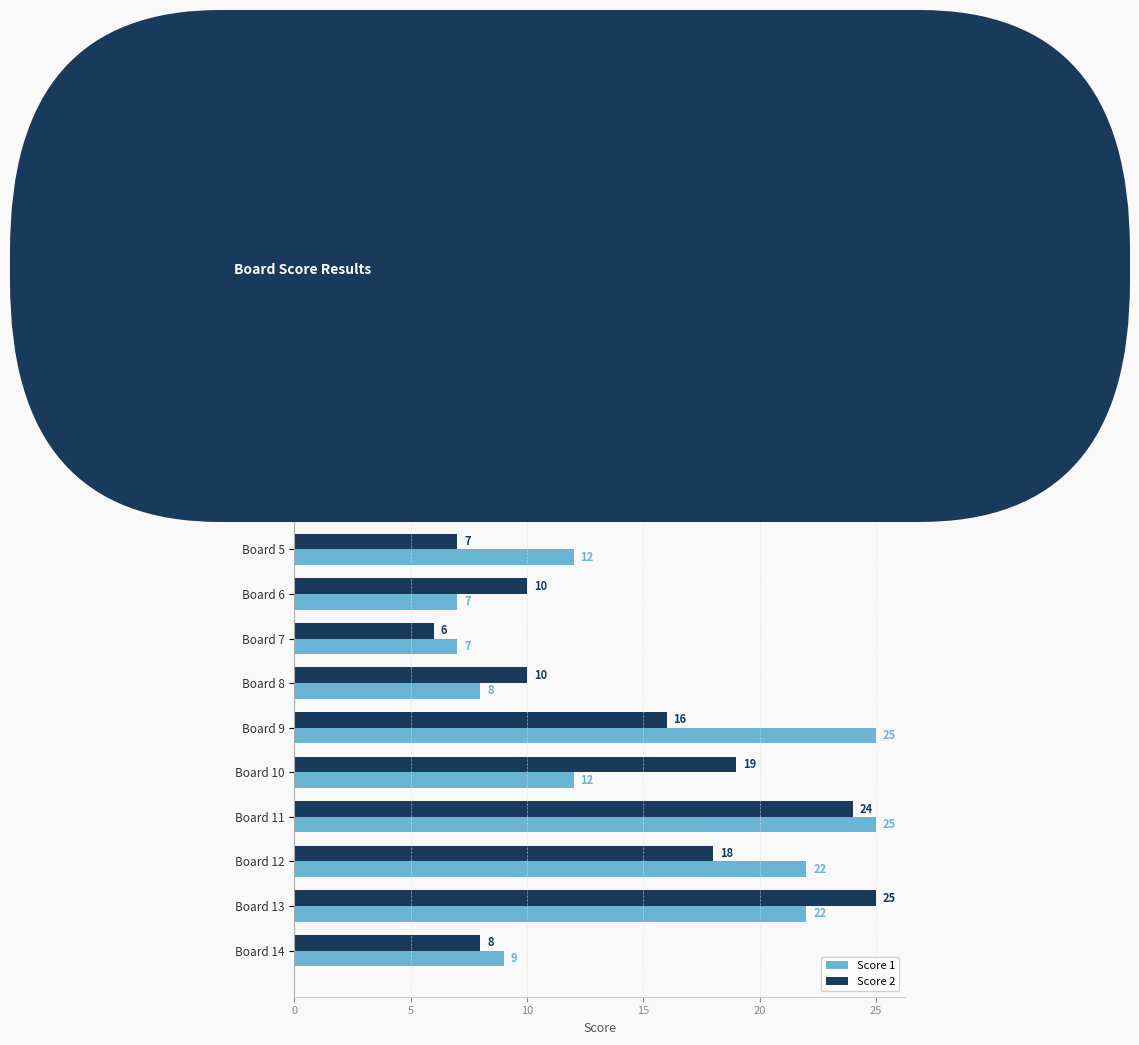

What value does the Score 2 series have at Board 8, to the nearest 10?

10